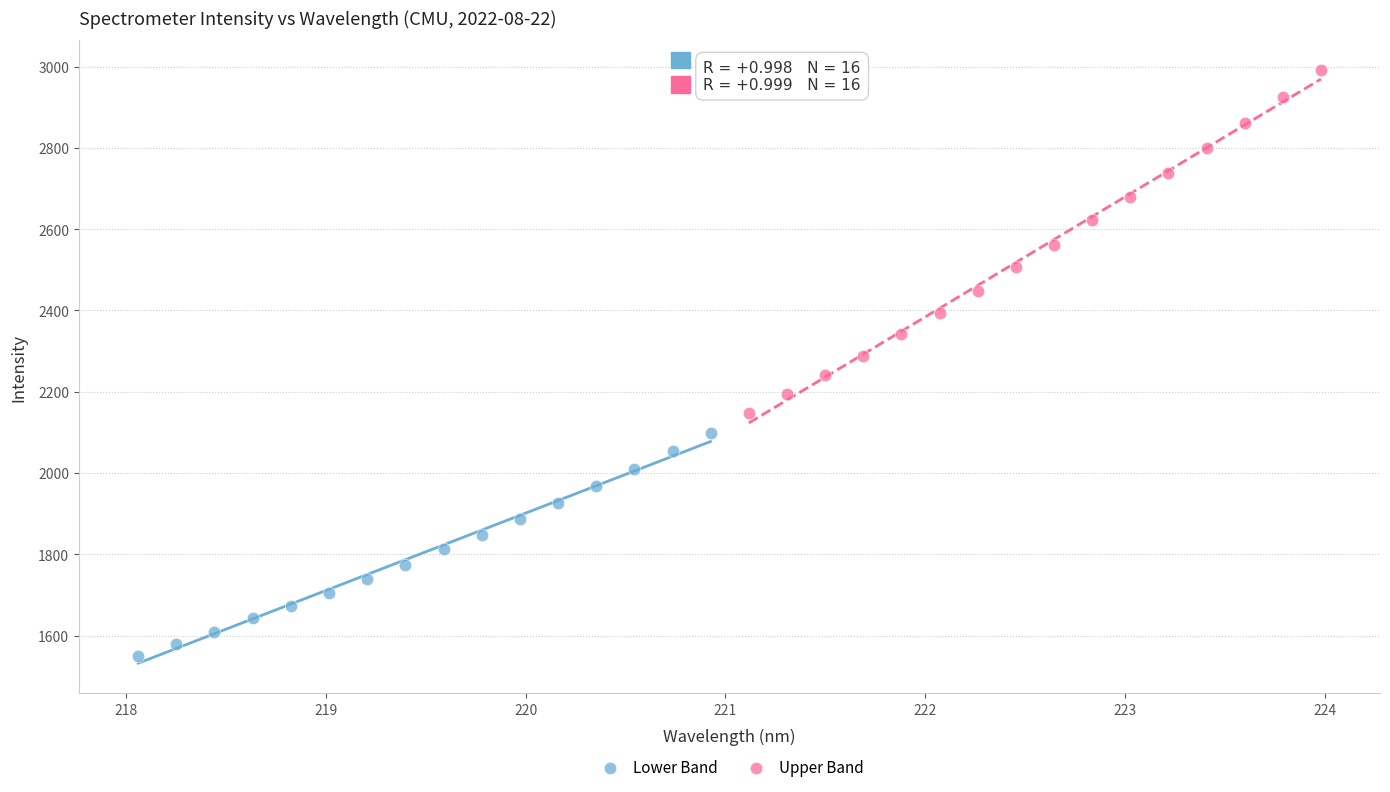

Which series has the largest Y range (max minus min)?

Upper Band